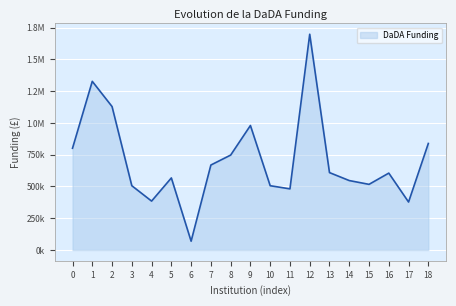

What is the minimum value shown in the chart?

69314